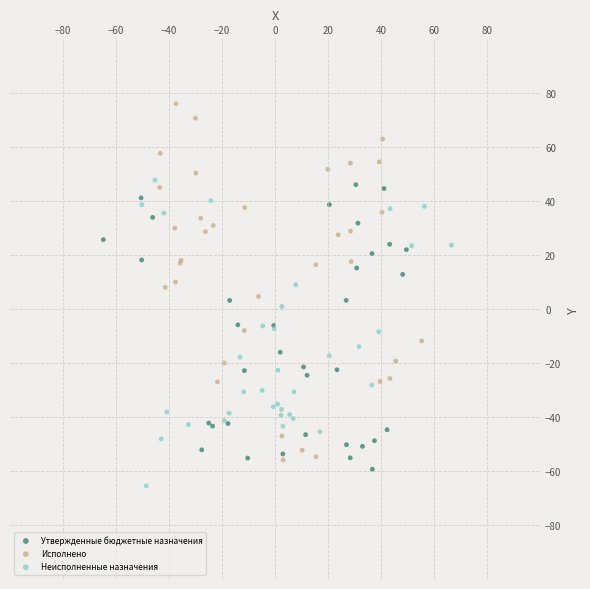

Which series reaches the maximum Y coordinate?

Утвержденные бюджетные назначения